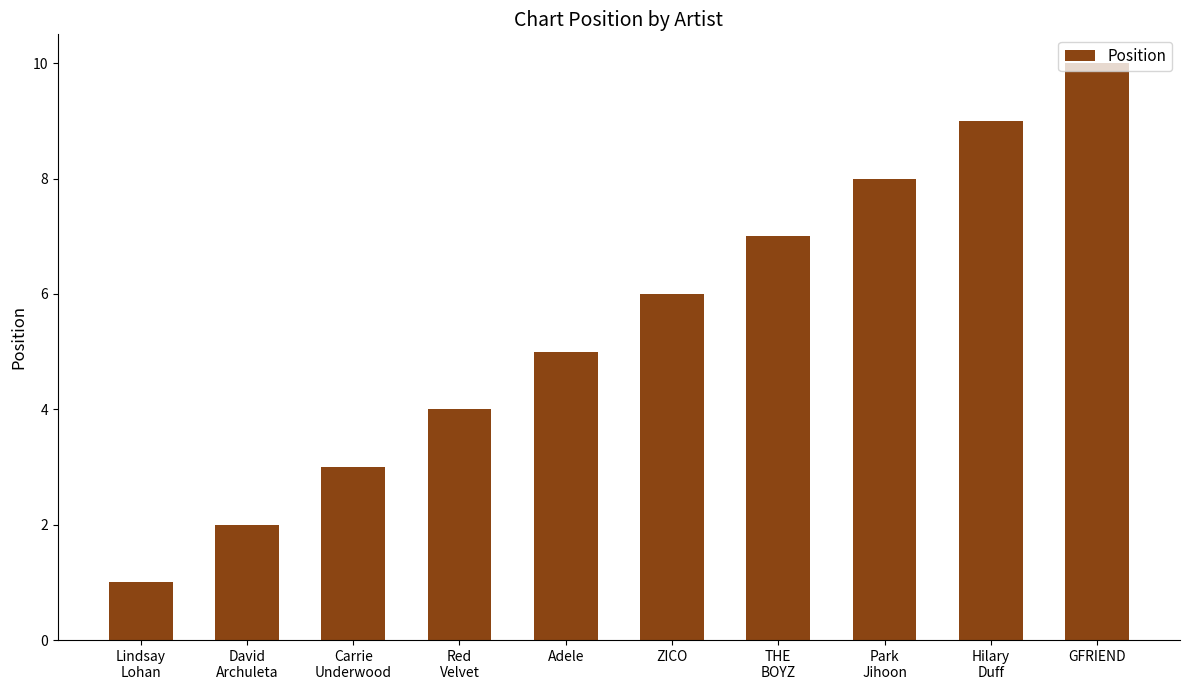

At which category does the chart reach its minimum across all series?

Lindsay
Lohan